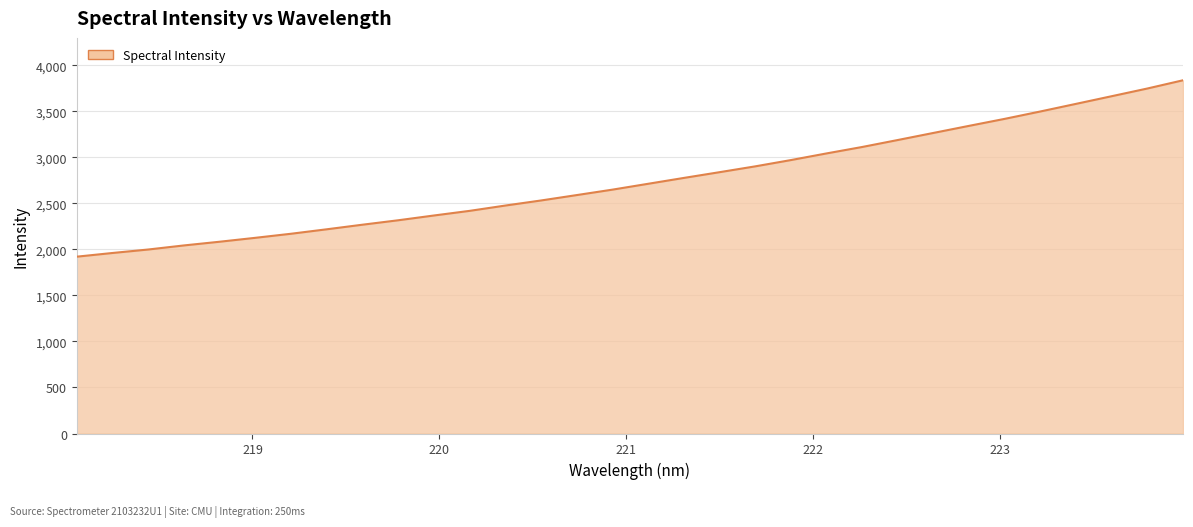

What is the greatest value displayed?

3837.5